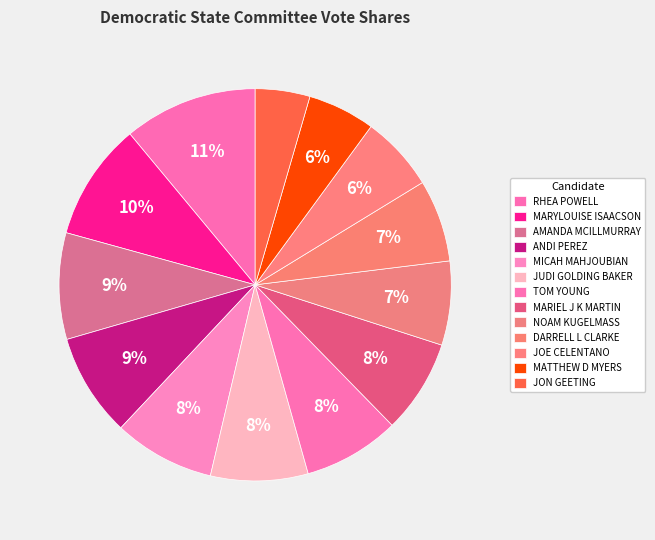

Rank the categories by value from lowest to highest.

JON GEETING, MATTHEW D MYERS, JOE CELENTANO, DARRELL L CLARKE, NOAM KUGELMASS, MARIEL J K MARTIN, TOM YOUNG, JUDI GOLDING BAKER, MICAH MAHJOUBIAN, ANDI PEREZ, AMANDA MCILLMURRAY, MARYLOUISE ISAACSON, RHEA POWELL